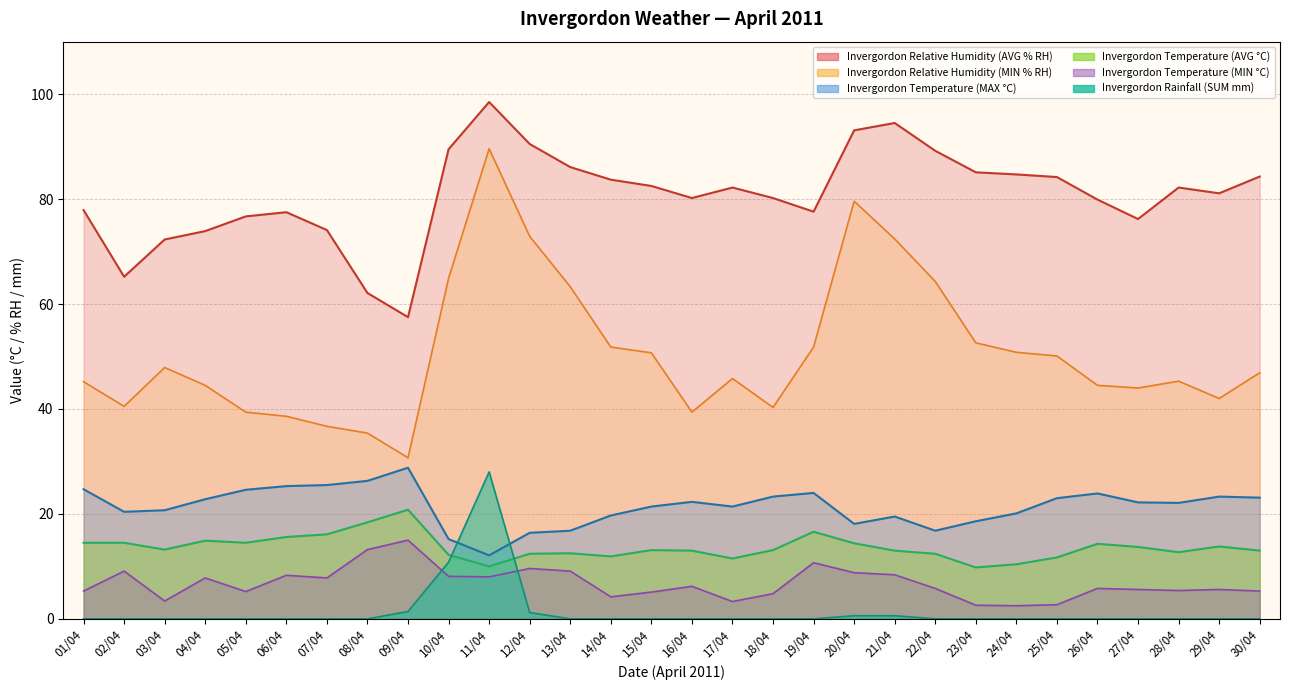

Is it true that Invergordon Temperature (MIN °C) equals 11.5 at 06/04?

False